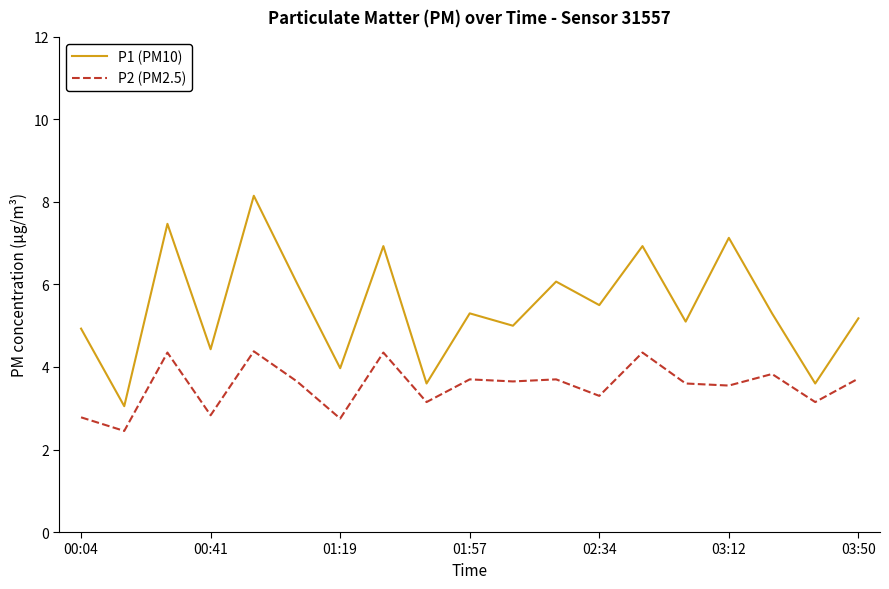

What is the maximum value shown in the chart?

8.2